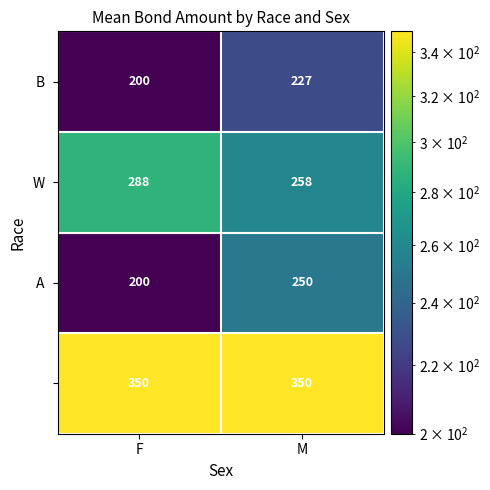

Which label corresponds to the smallest value in the chart?

F